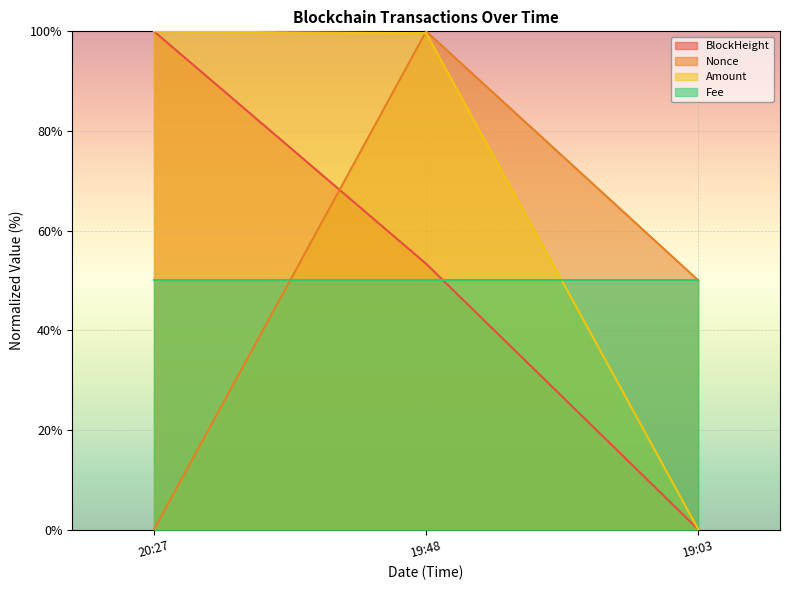

At which category is the sum across all series the highest?

19:48